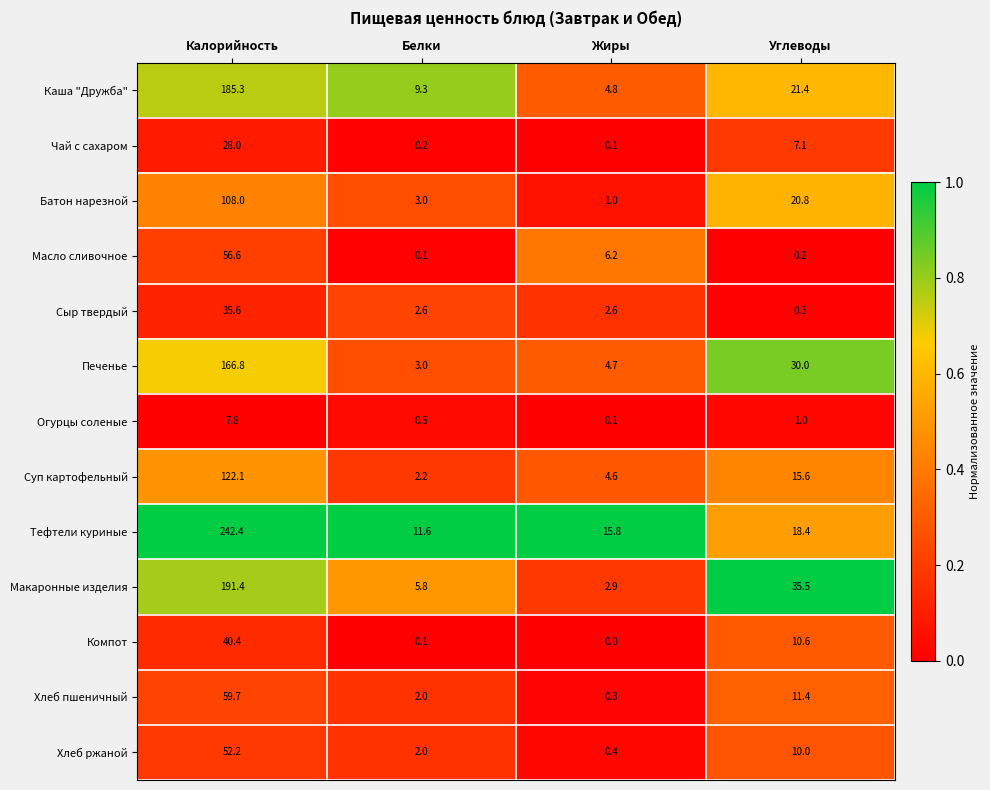

What is the minimum value for Каша "Дружба"?

4.8